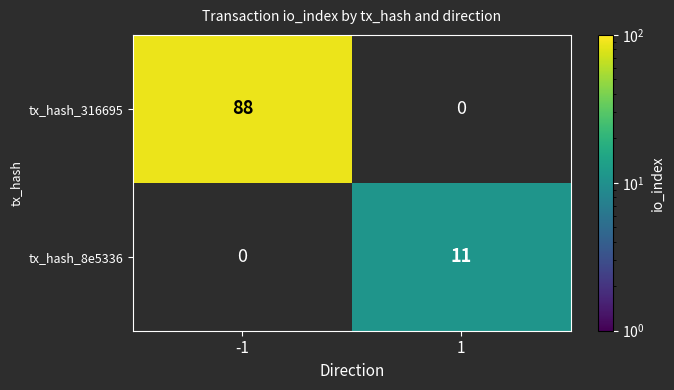

Rank the series by their maximum value, from highest to lowest.

tx_hash_316695, tx_hash_8e5336